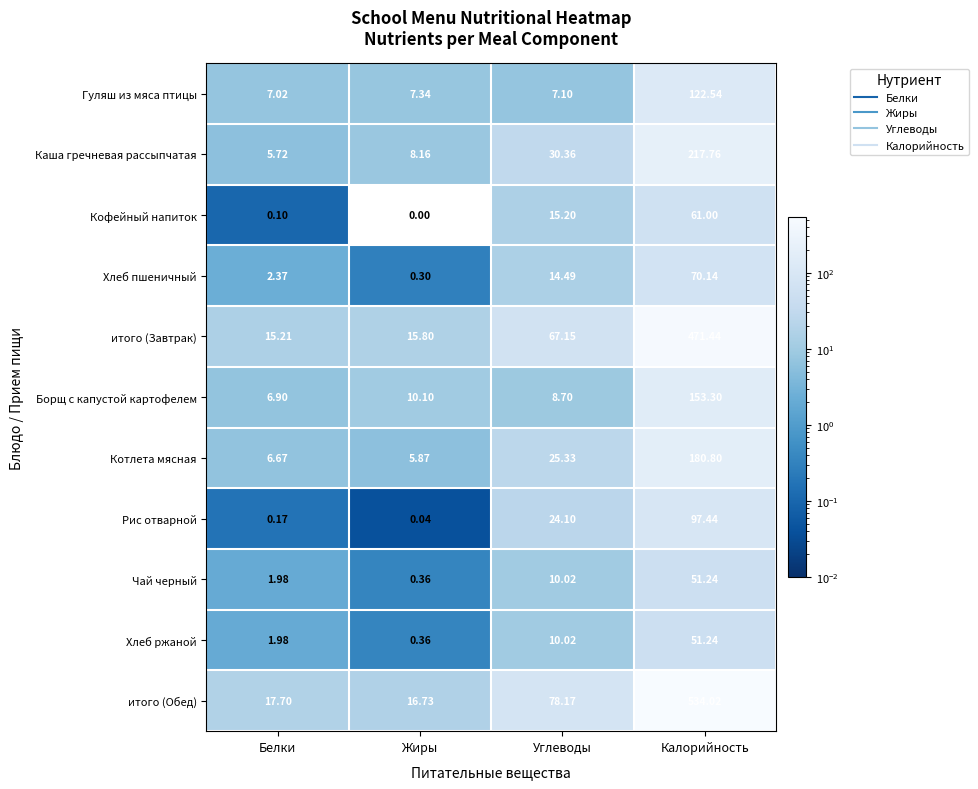

At which category is the sum across all series the highest?

Калорийность